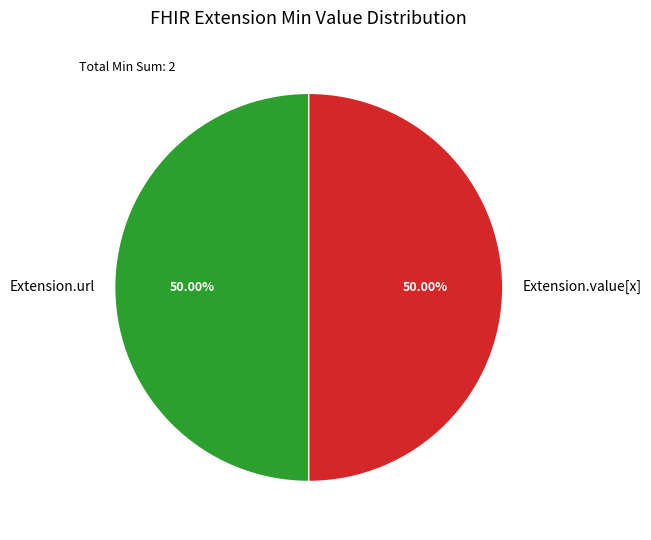

Is the sum of Extension.url and Extension.value[x] greater than half?

Yes